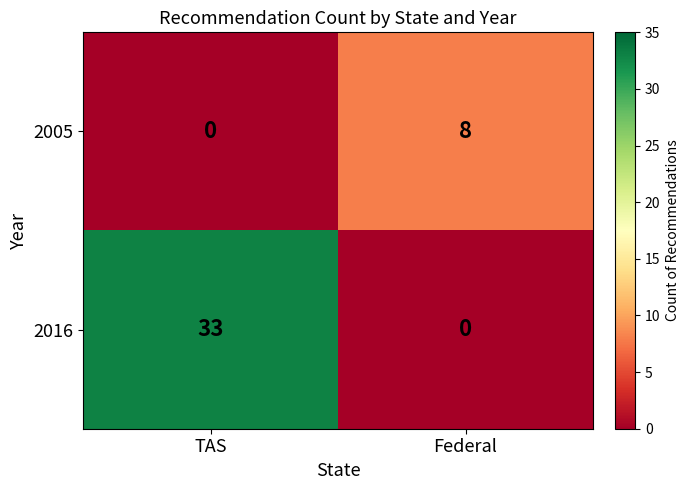

At which category is the sum across all series the highest?

TAS